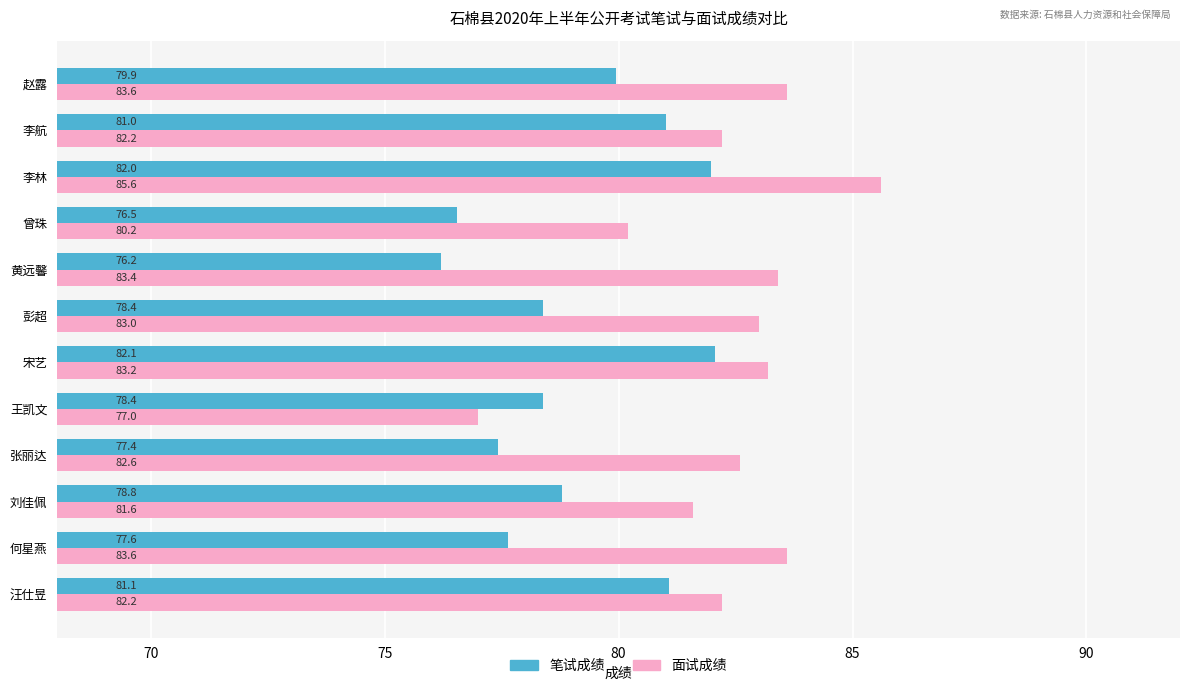

At how many categories does at least one series exceed 80?

11